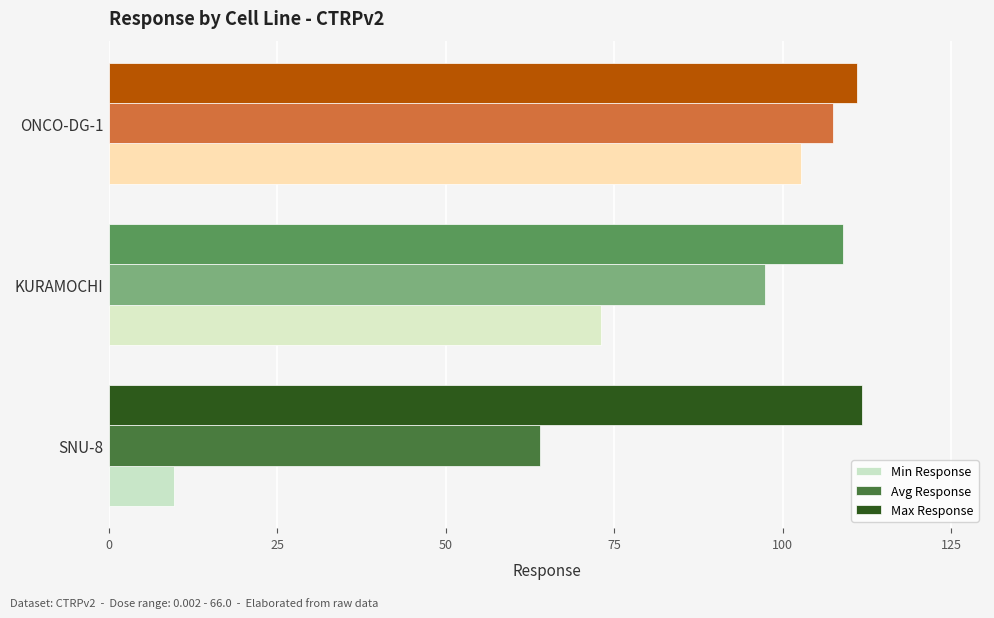

True or false: Max Response has a value of 108.9 at KURAMOCHI.

True